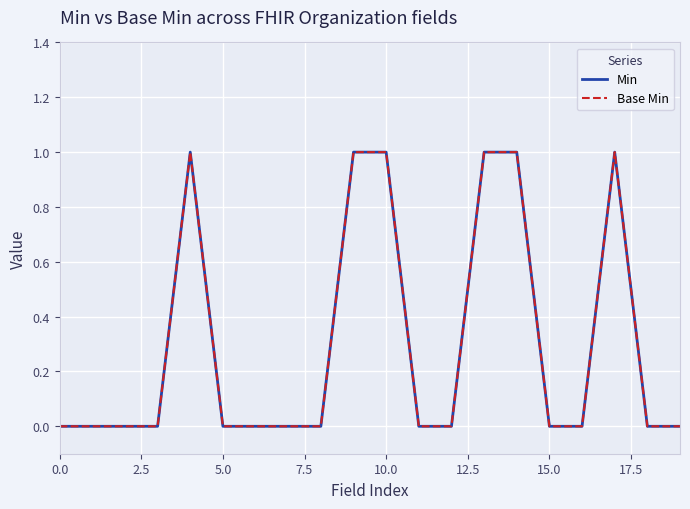

Does the chart display data point markers on the line(s)?

No